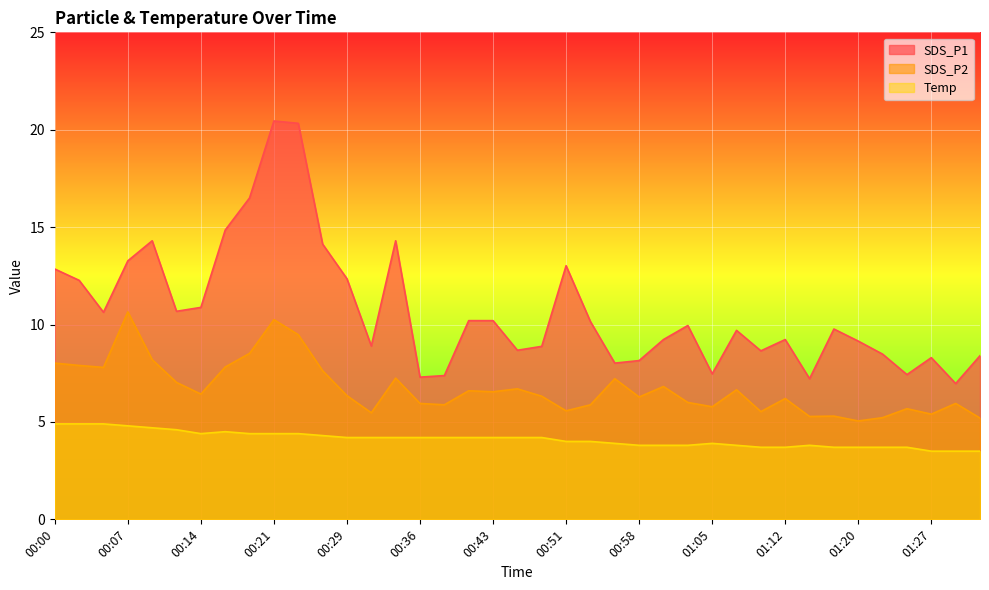

Where is SDS_P2 nearest to the value 7?

00:12